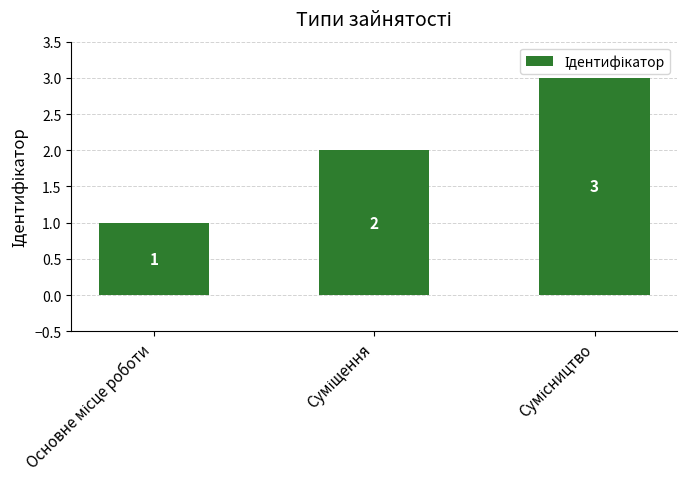

How many categories are shown in the chart?

3